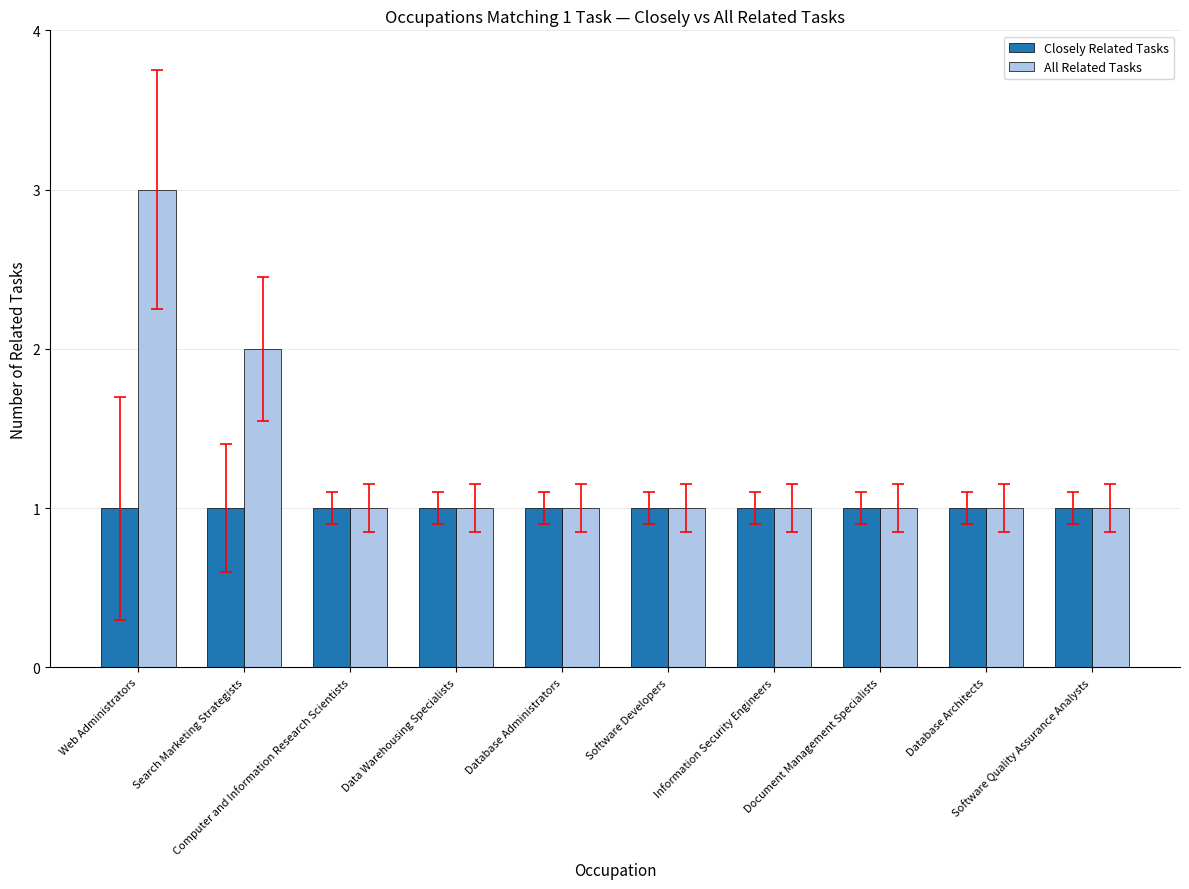

What is the label of the 7th bar from the left?

Information Security Engineers